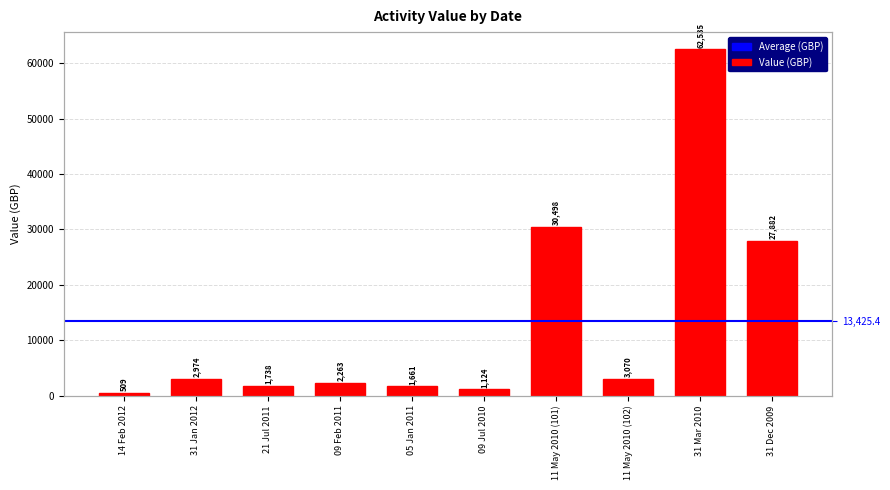

Where is the data nearest to the value 31522?

11 May 2010 (101)